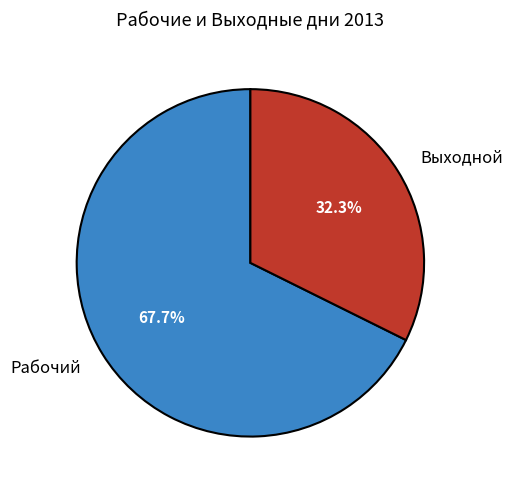

To the nearest percent, what is the combined percentage of Выходной and Рабочий?

100%